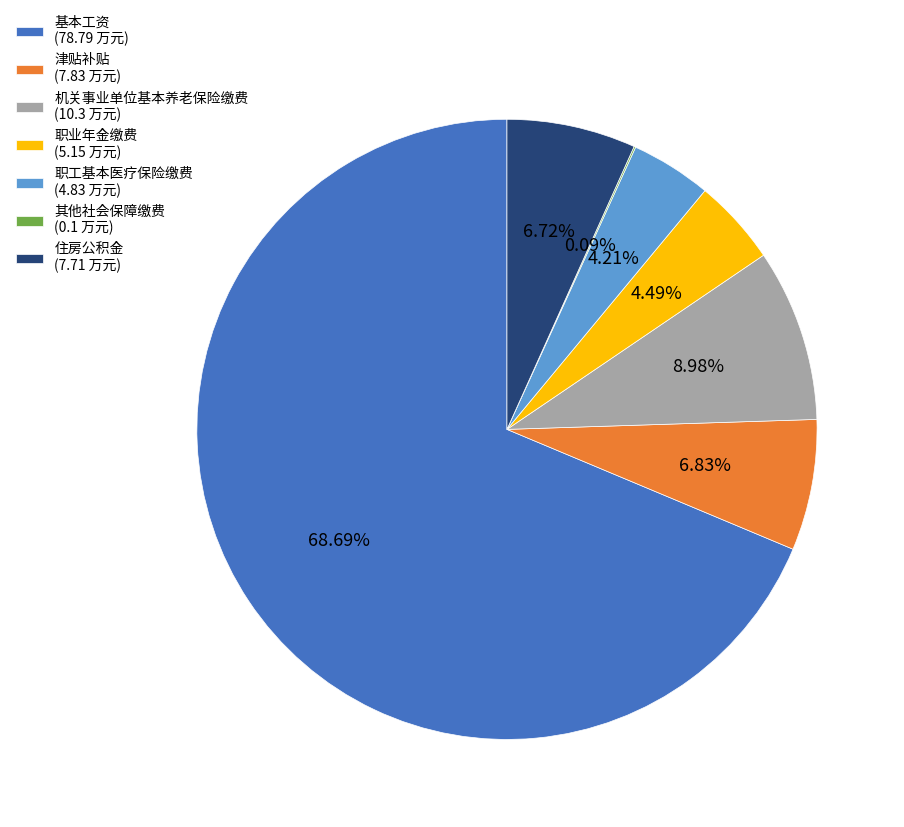

To the nearest percent, what percentage of the pie is 机关事业单位基本养老保险缴费?

9%